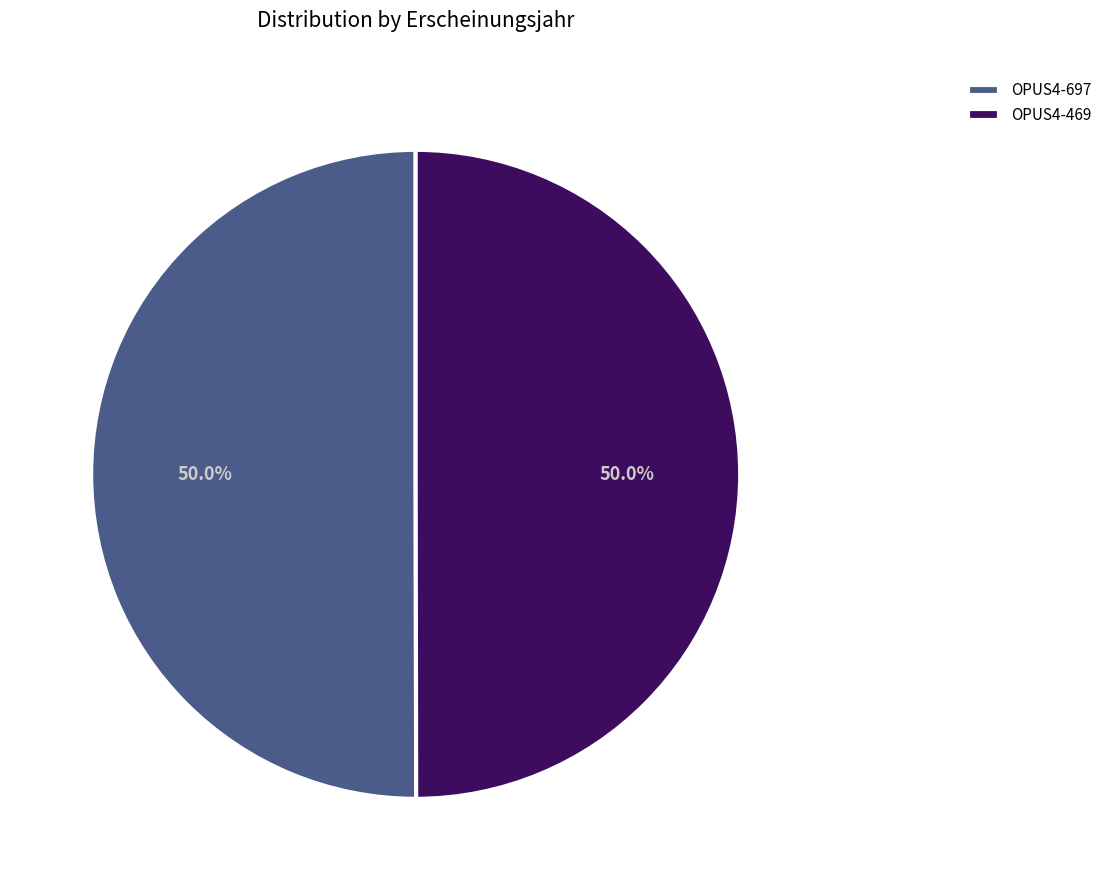

What percentage is the OPUS4-697 slice, to the nearest percent?

50%